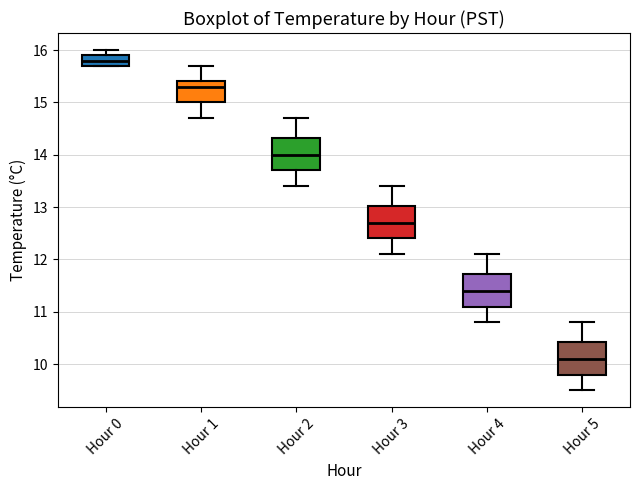

Where does the median line of the box for Hour 2 sit on the y-axis? The values are not printed on the chart, so give them approximately, as read against the axis.

14.0